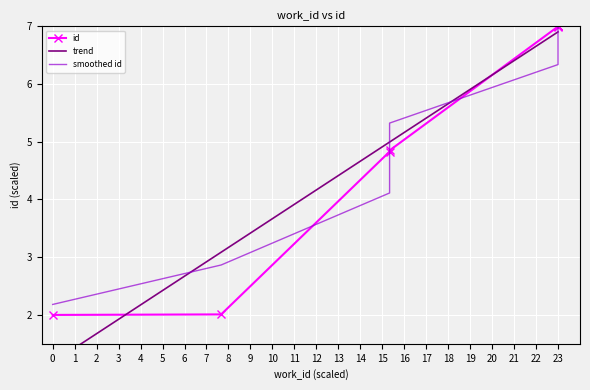

Read the value at 23.

7.0